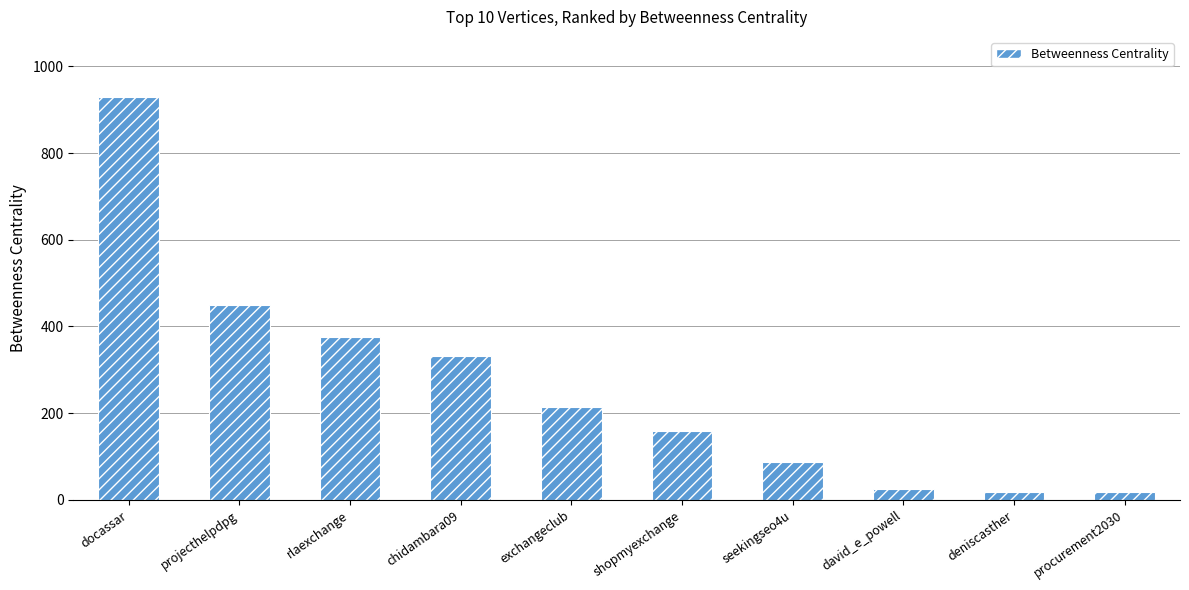

What is the difference between the second highest and second lowest values?

432.2